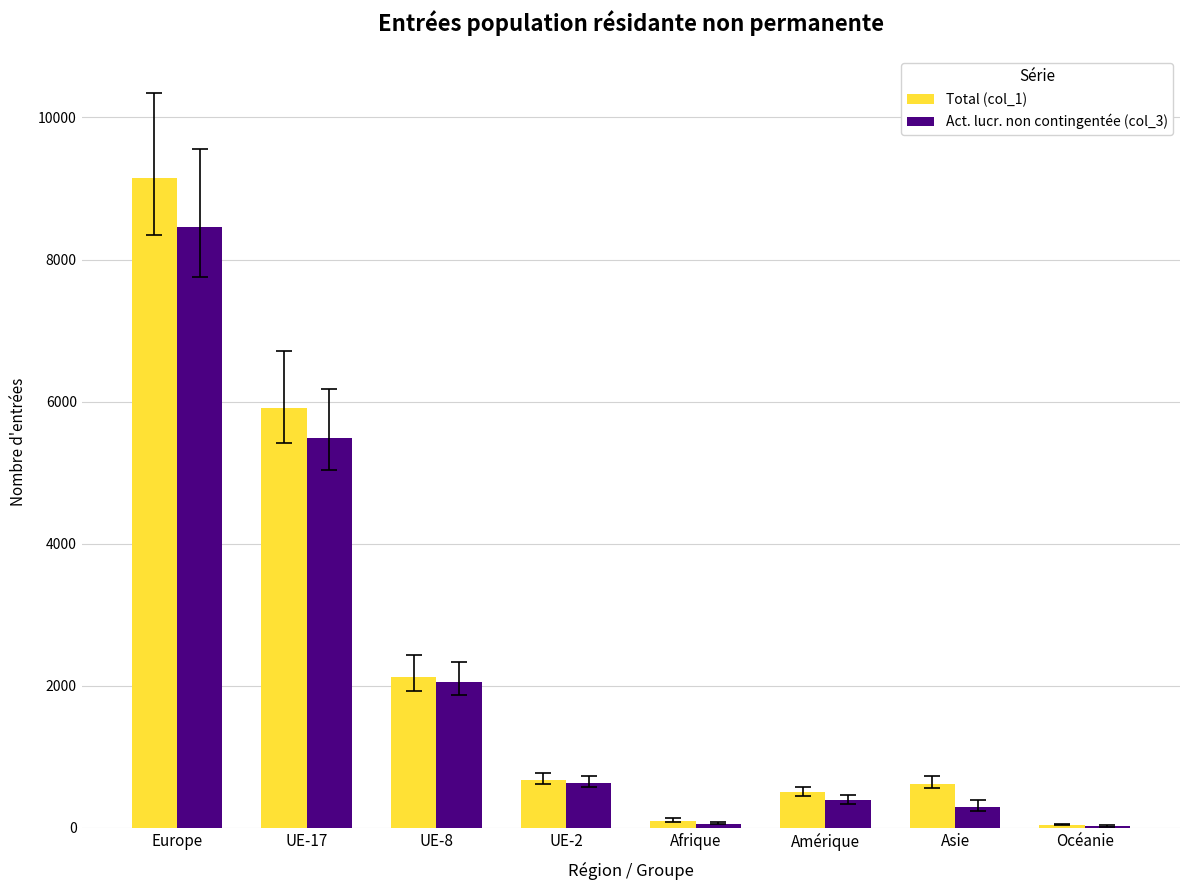

Which label corresponds to the largest value in the chart?

Europe